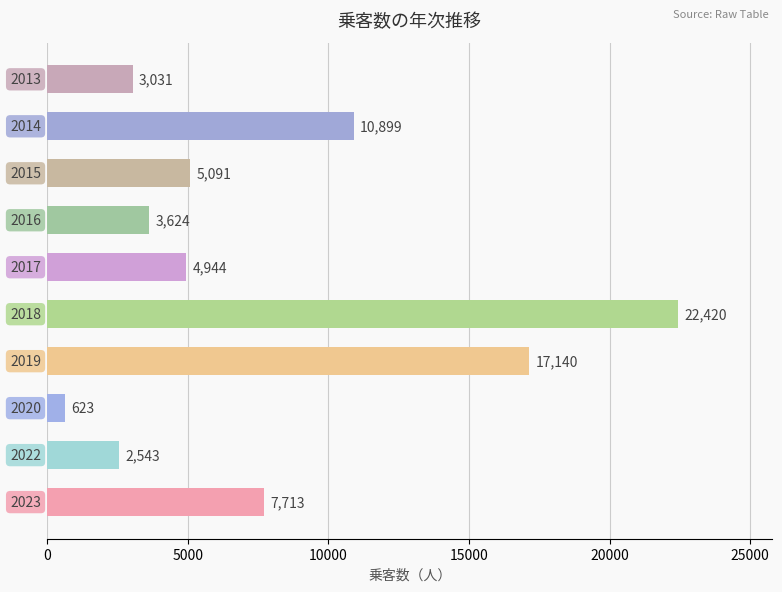

What is the difference between the maximum and minimum values?

21797